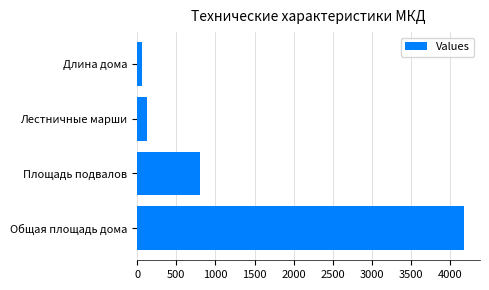

What is the sum of all values?

5173